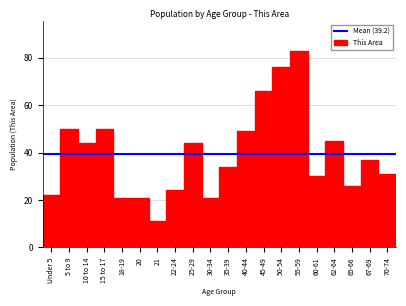

Reading right to left, transcribe all the data shown in this chart.

31	37	26	45	30	83	76	66	49	34	21	44	24	11	21	21	50	44	50	22